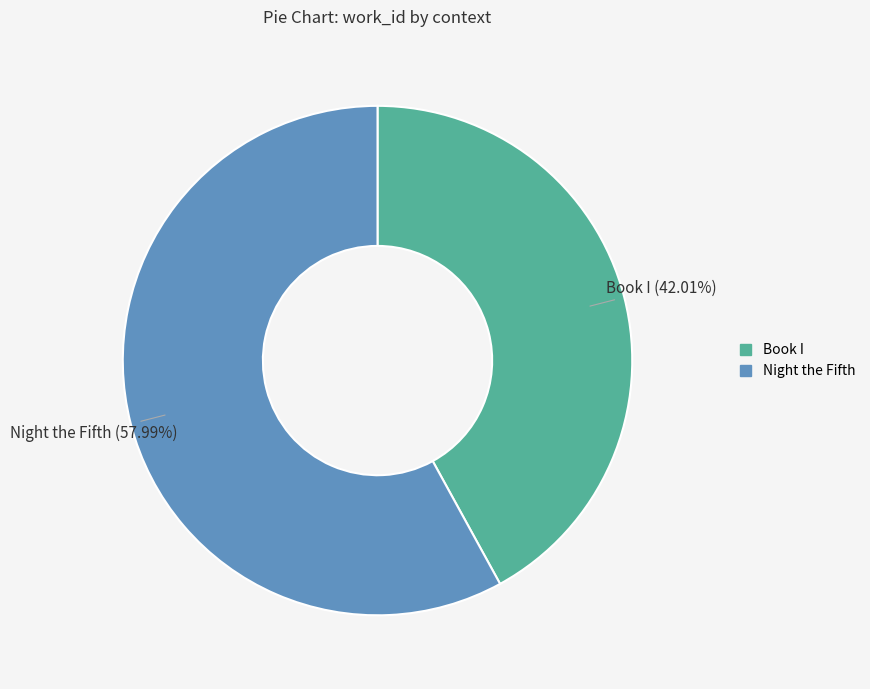

To the nearest percent, what is the combined percentage of Book I and Night the Fifth?

100%